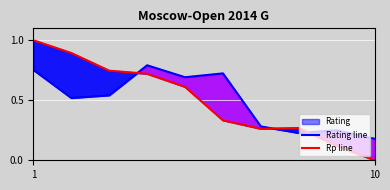

Does the chart display data point markers on the line(s)?

No